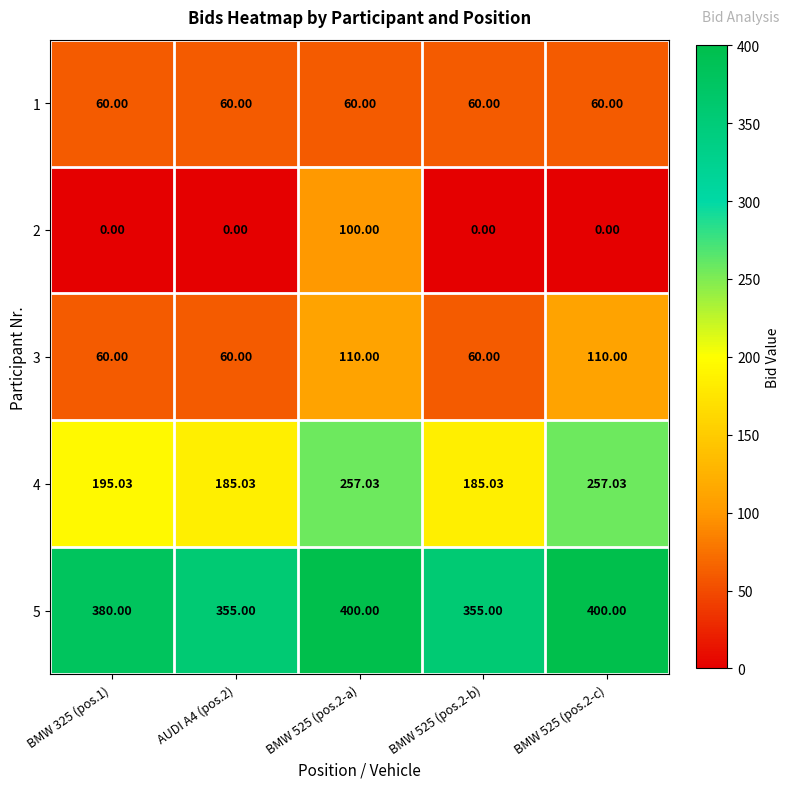

Is the value of 2 at BMW 525 (pos.2-b) greater than the value of 1 at BMW 525 (pos.2-c)?

No